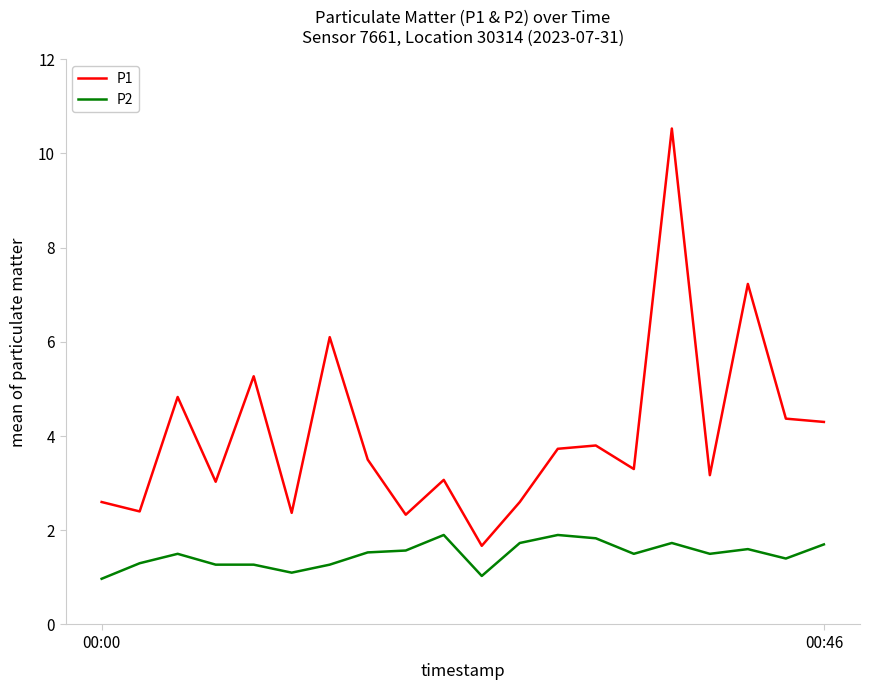

What is the maximum value for P1?

10.5